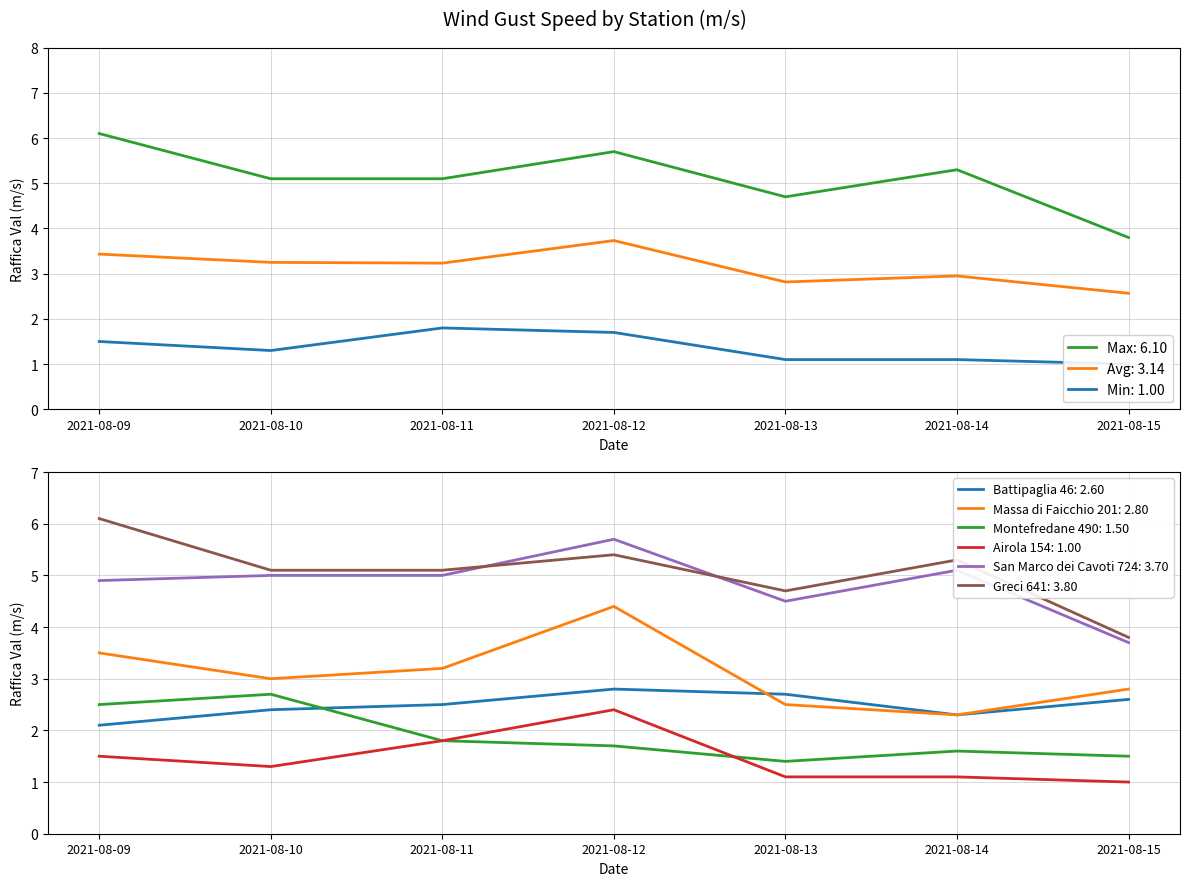

How many interior local valleys does the Airola 154 series have?

1